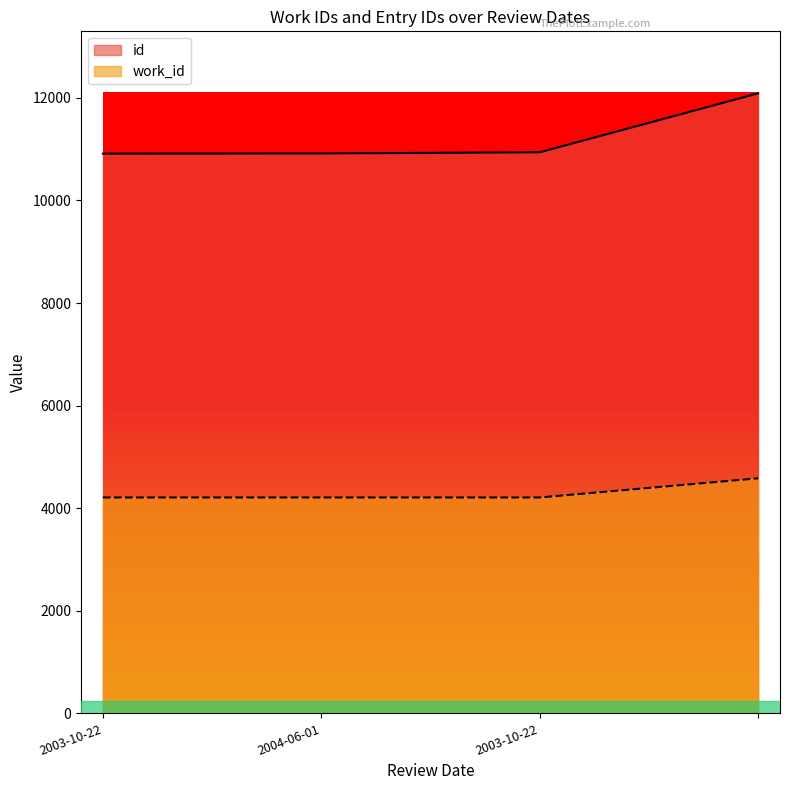

What is the highest value of the id series?

12088